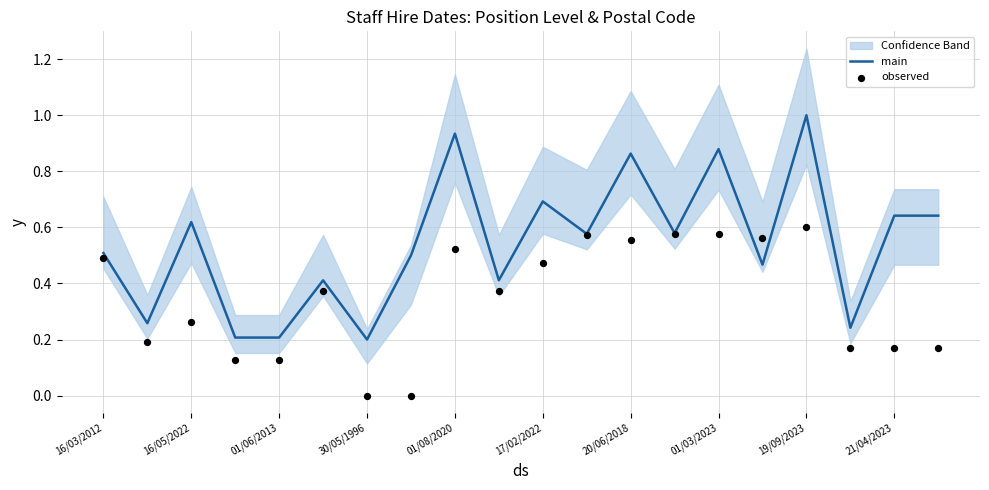

Which series has the widest spread of Y values?

main